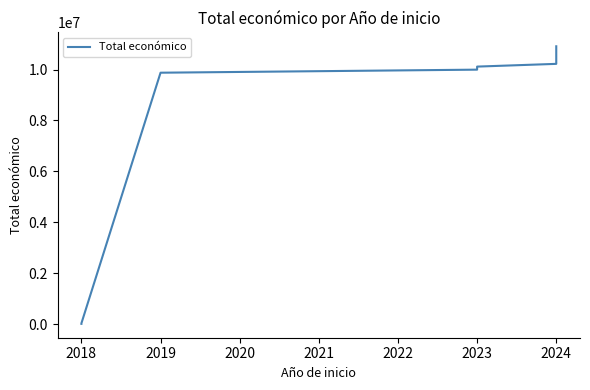

What is the greatest value displayed?

10914940